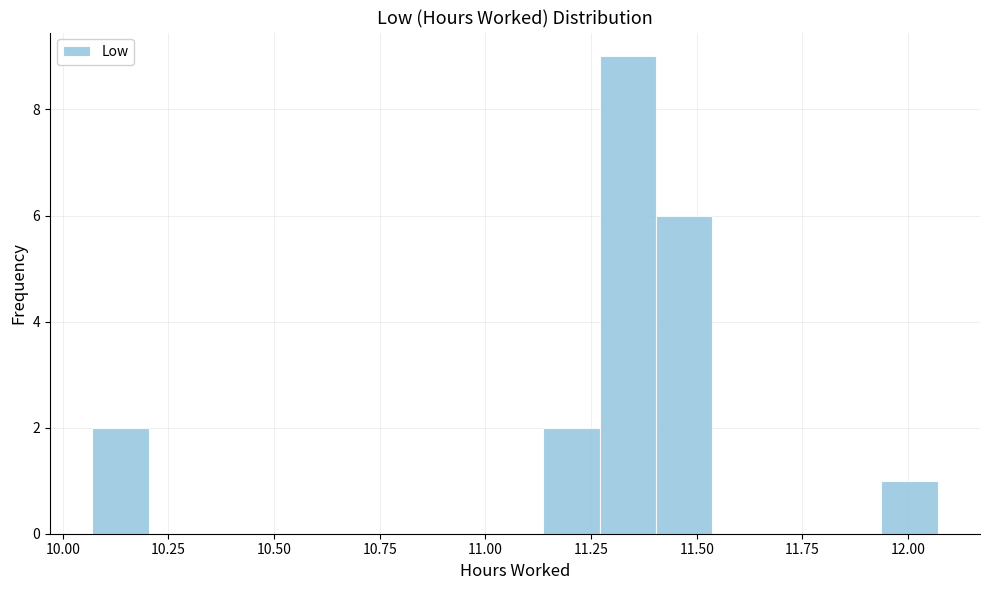

Read against the x-axis, roughly where is the centre of the tallest bar?

11.35